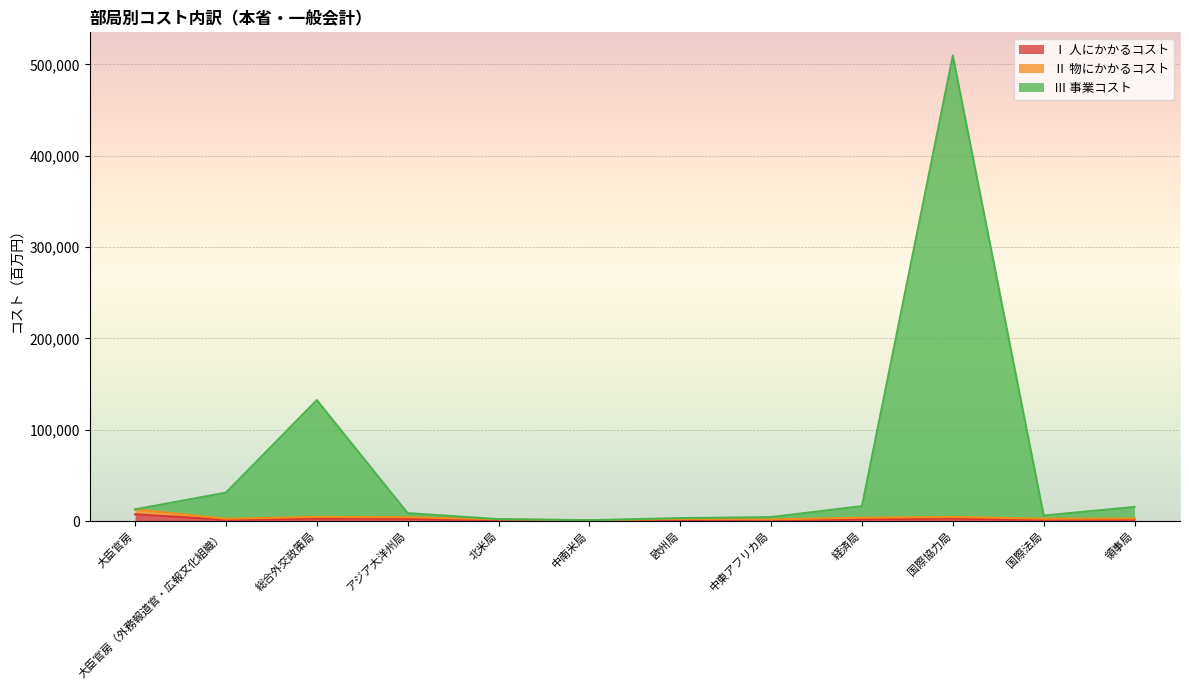

How many interior local peaks does the Ⅱ 物にかかるコスト series have?

3